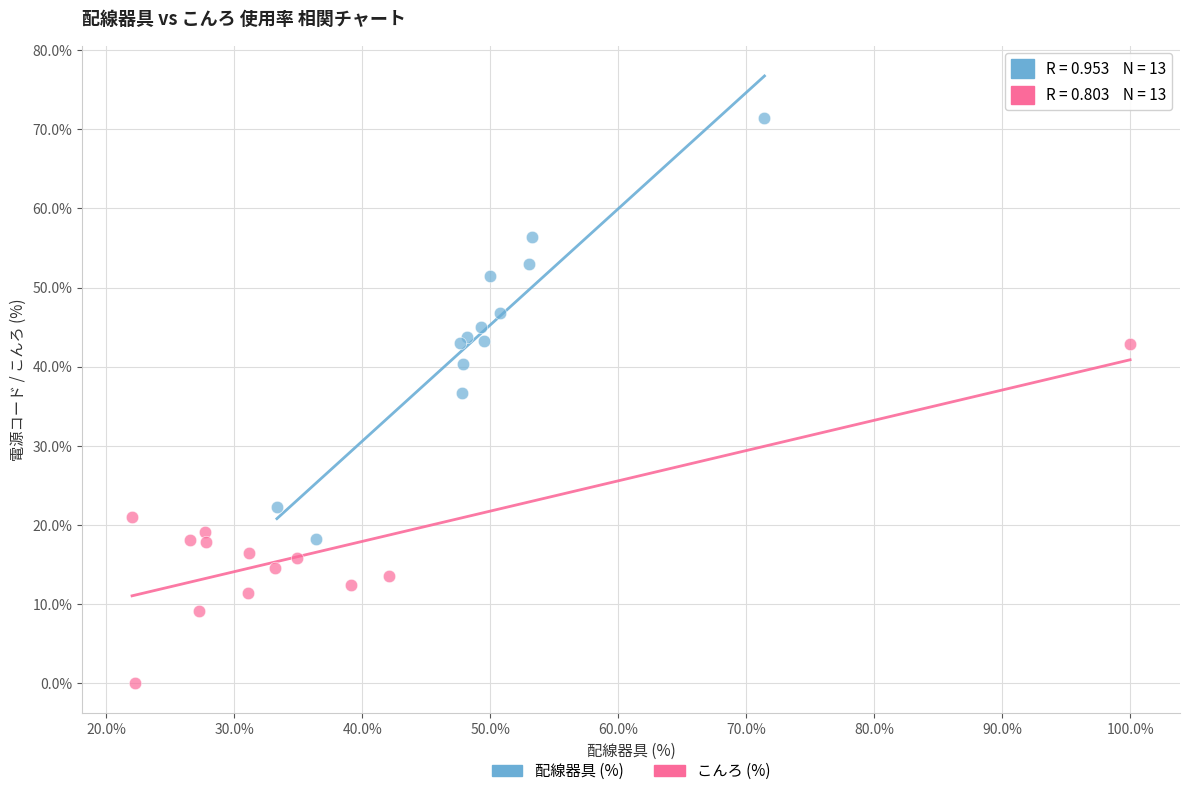

Which series contains the highest Y value?

配線器具 (%)